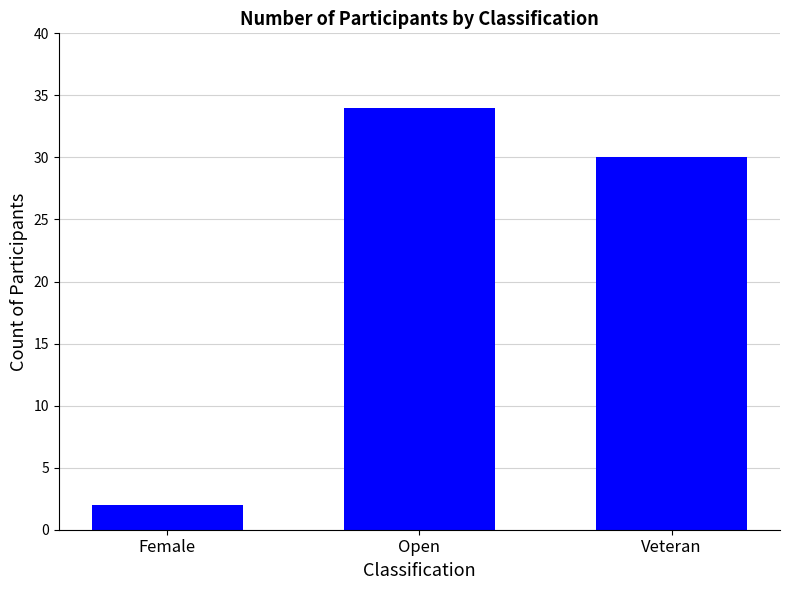

Rank the categories by value from lowest to highest.

Female, Veteran, Open